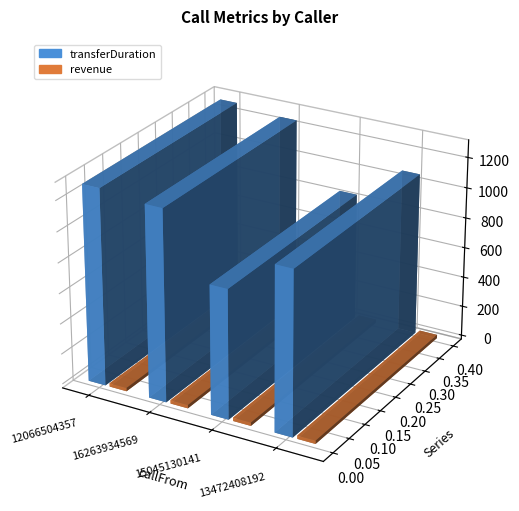

What position from the left is 16263934569?

2